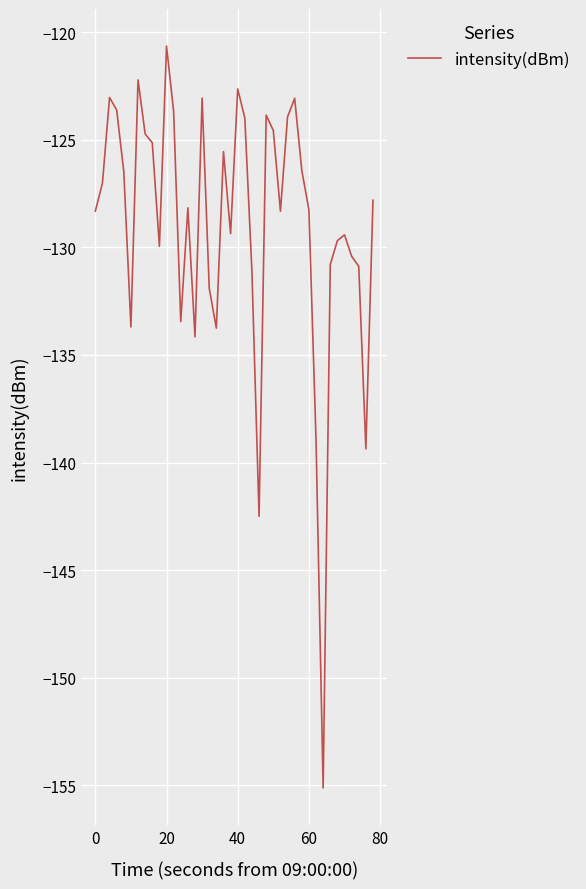

What is the difference between the maximum and minimum values?

34.5